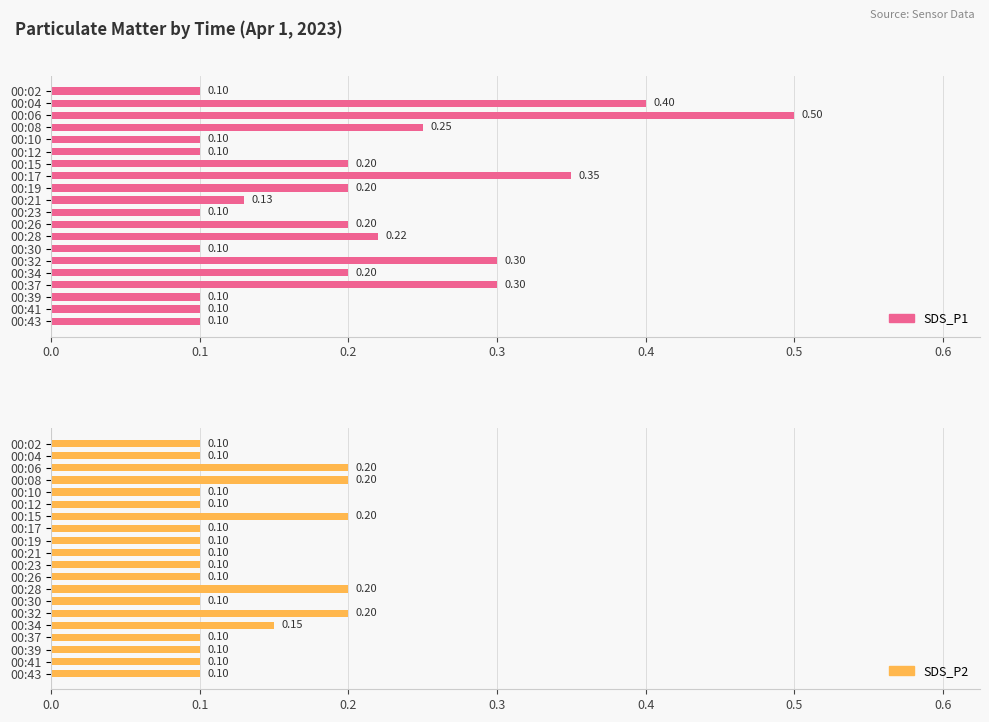

True or false: SDS_P2 has a value of 0.1 at 00:39.

True